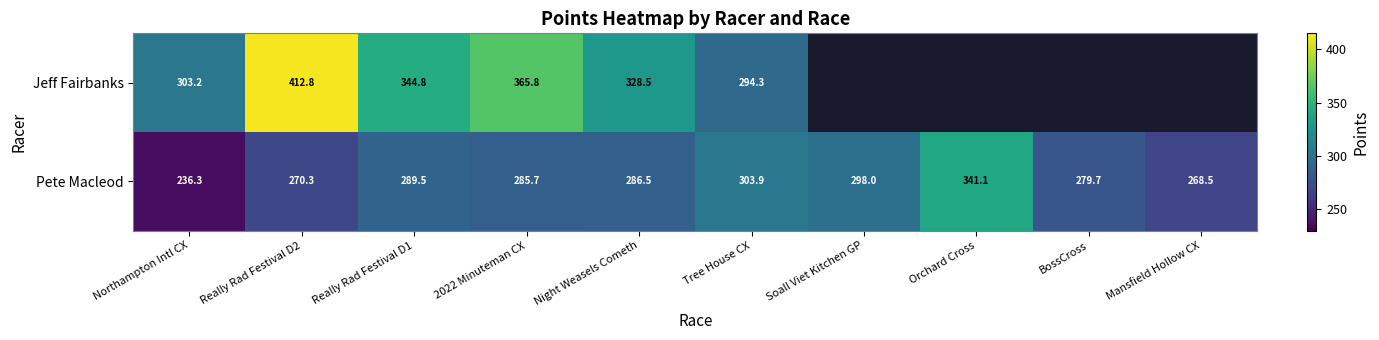

Between Northampton Intl CX and Really Rad Festival D2, which series saw the biggest shift?

Jeff Fairbanks